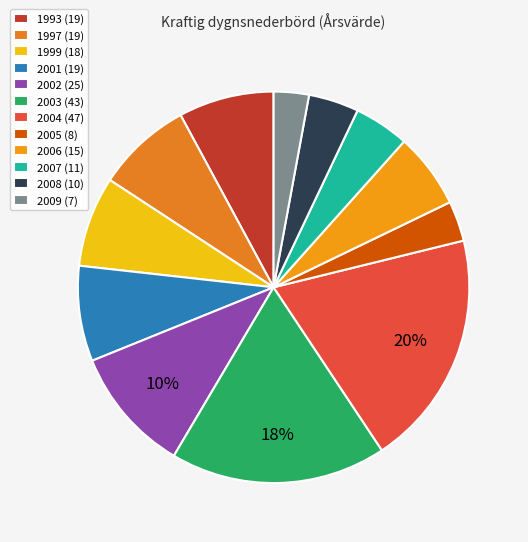

Which category has the smallest portion of the pie?

2009